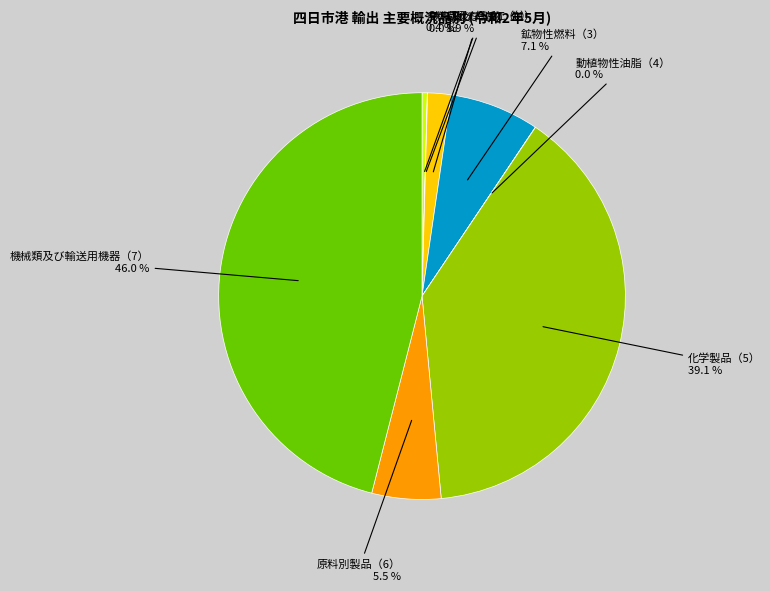

Does any single category account for the majority?

No